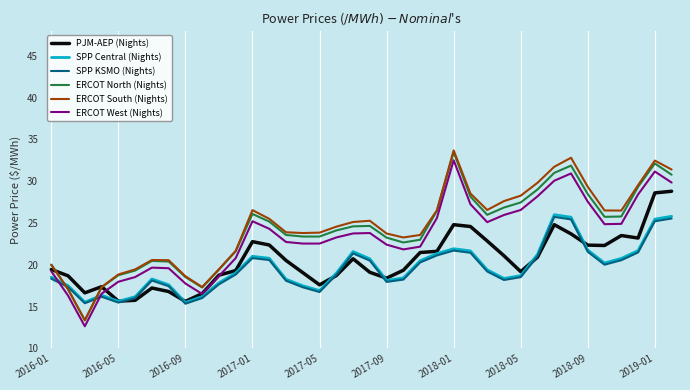

True or false: ERCOT North (Nights) and SPP KSMO (Nights) intersect in this chart.

True